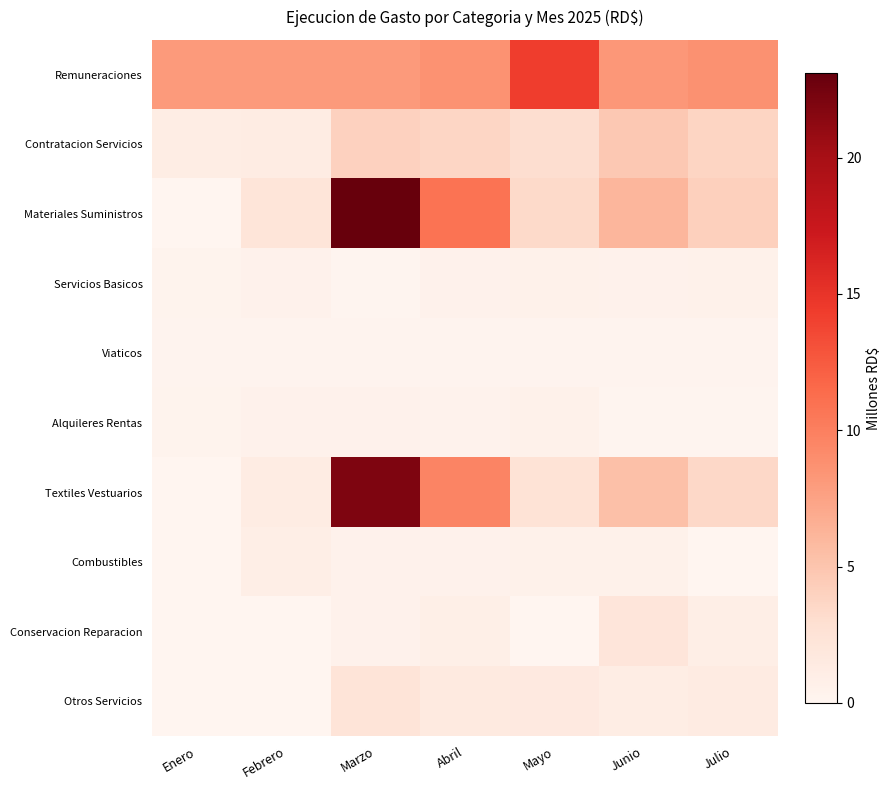

At which category is the sum across all series the highest?

Marzo